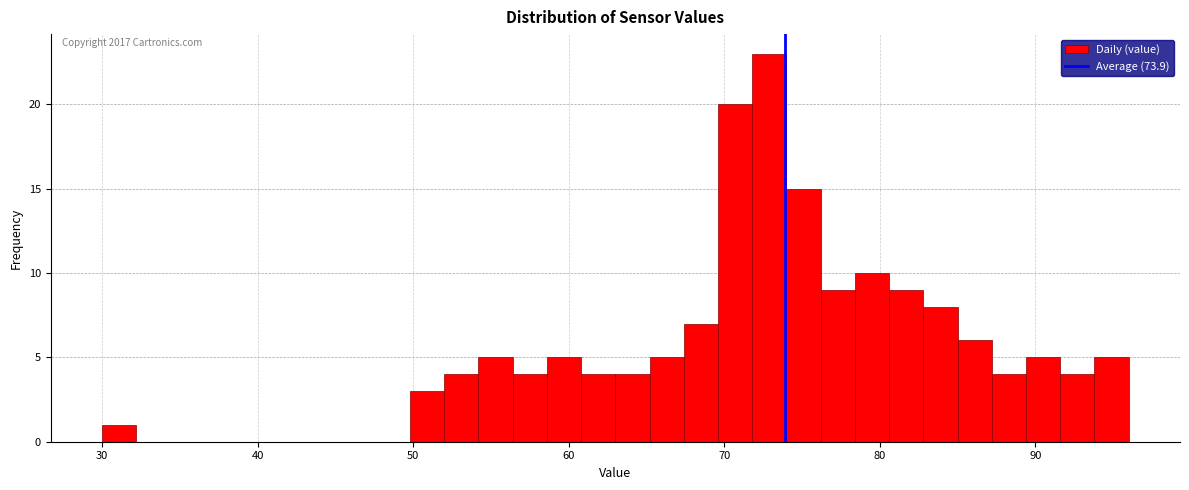

Read against the x-axis, roughly where is the centre of the tallest bar?

73